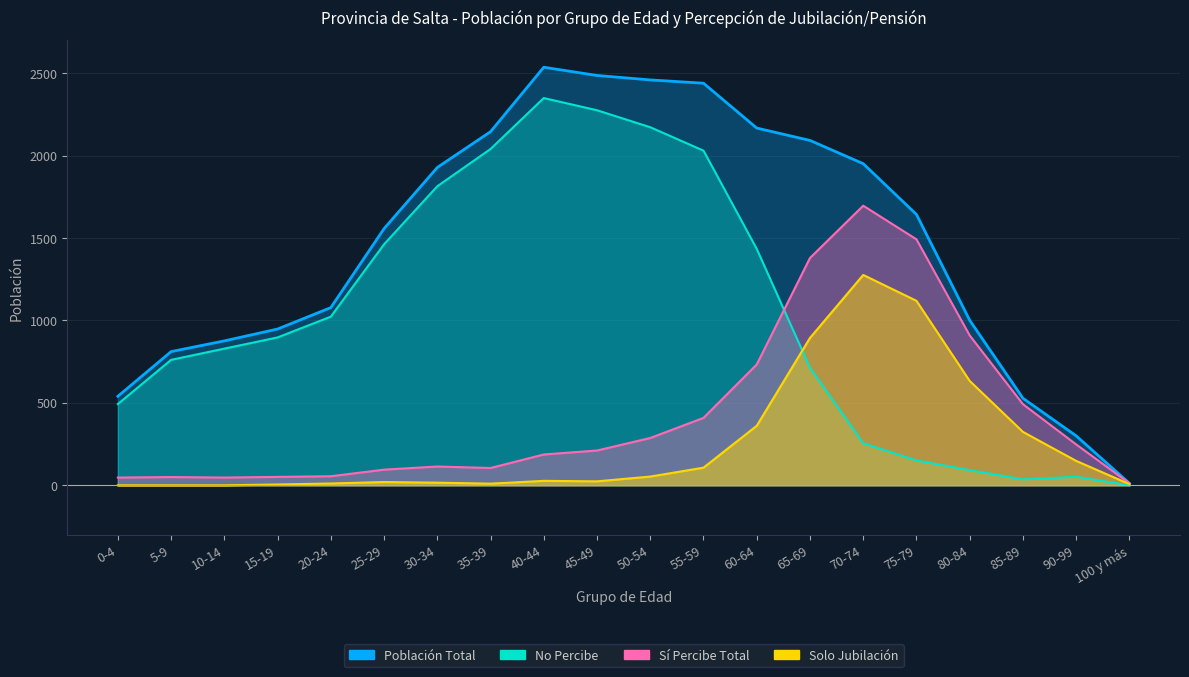

What is the sum of the Población Total values at 55-59 and 30-34?

4367